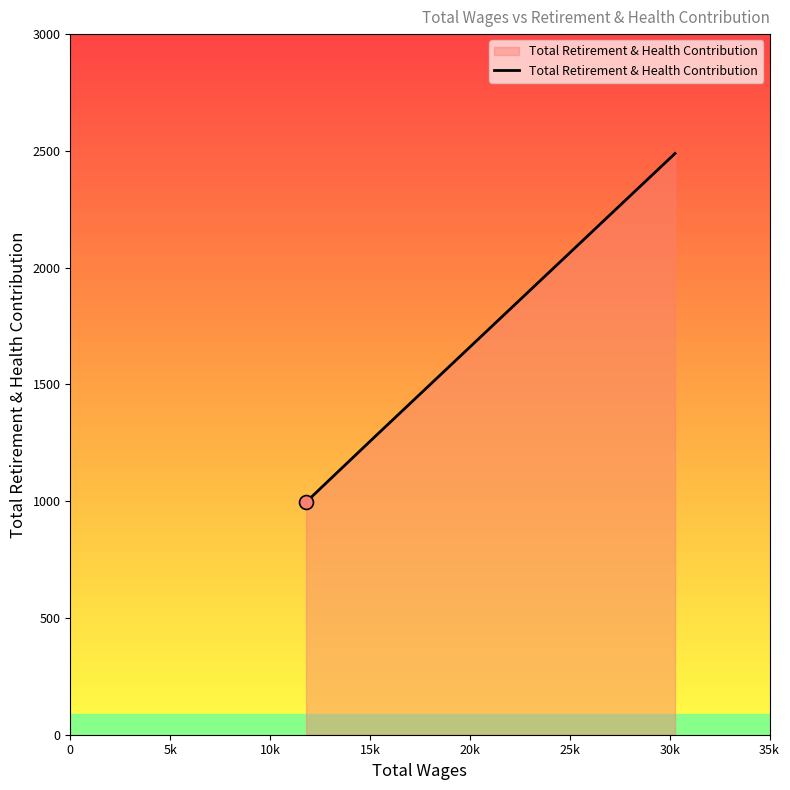

What is the greatest value displayed?

2489